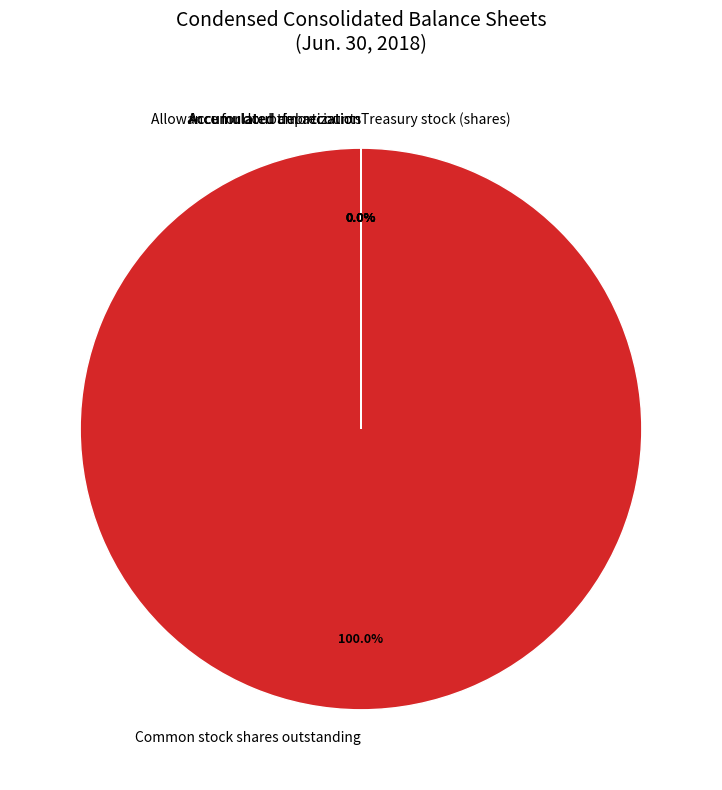

Which slice represents more than half of the pie?

Common stock shares outstanding